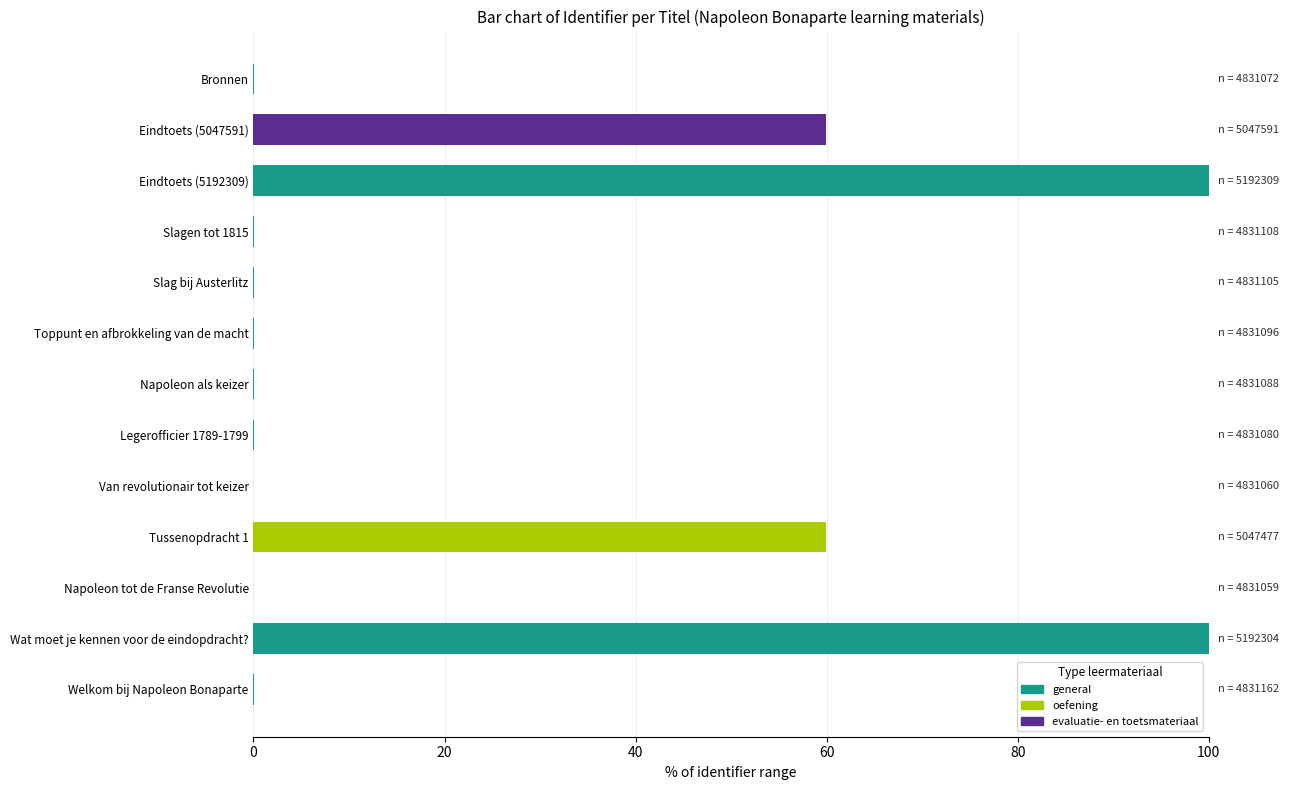

True or false: the data shows 0.0 at Welkom bij Napoleon Bonaparte.

True